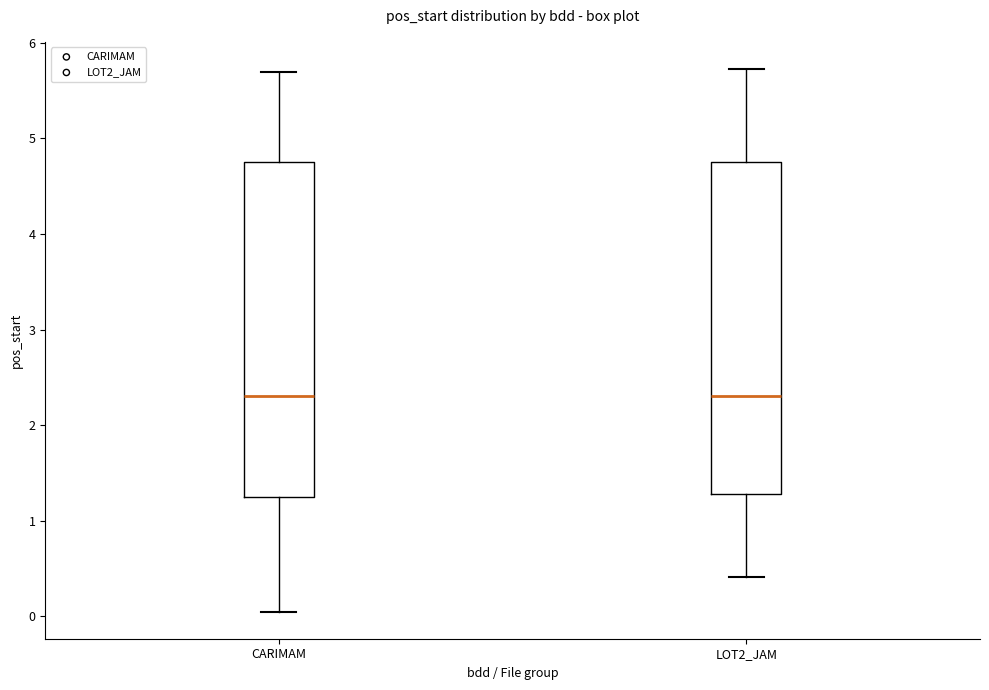

Where is the upper edge of the box for LOT2_JAM on the y-axis? The values are not printed on the chart, so give them approximately, as read against the axis.

4.8